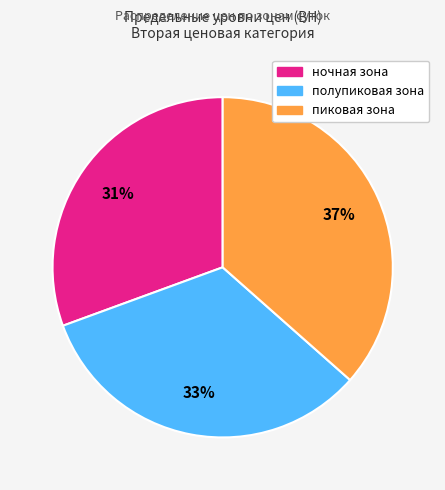

To the nearest percent, what is the difference between the полупиковая зона and пиковая зона slice percentages?

4%